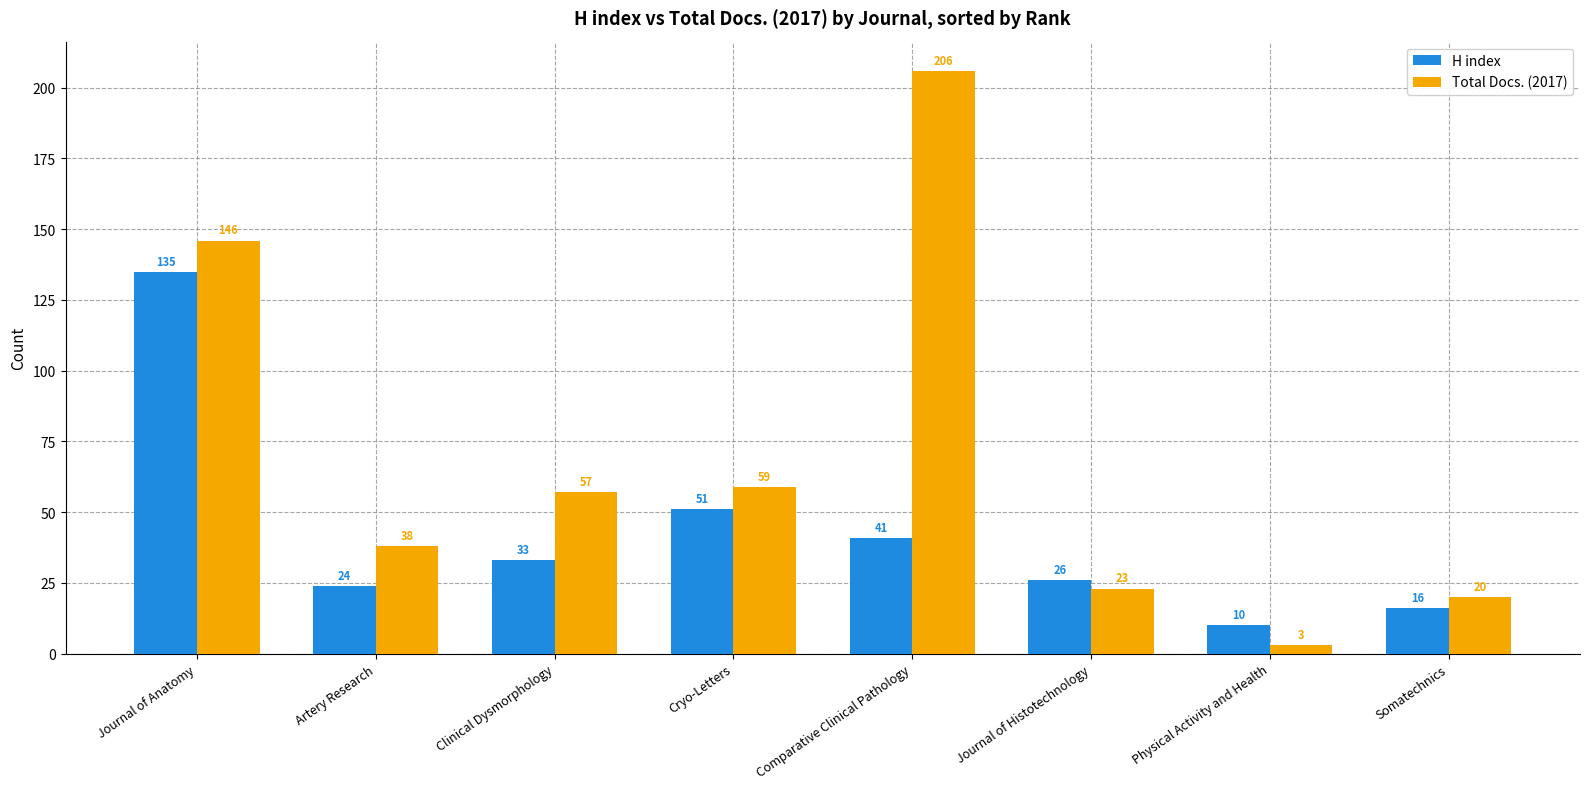

Which series has the largest total across all categories?

Total Docs. (2017)